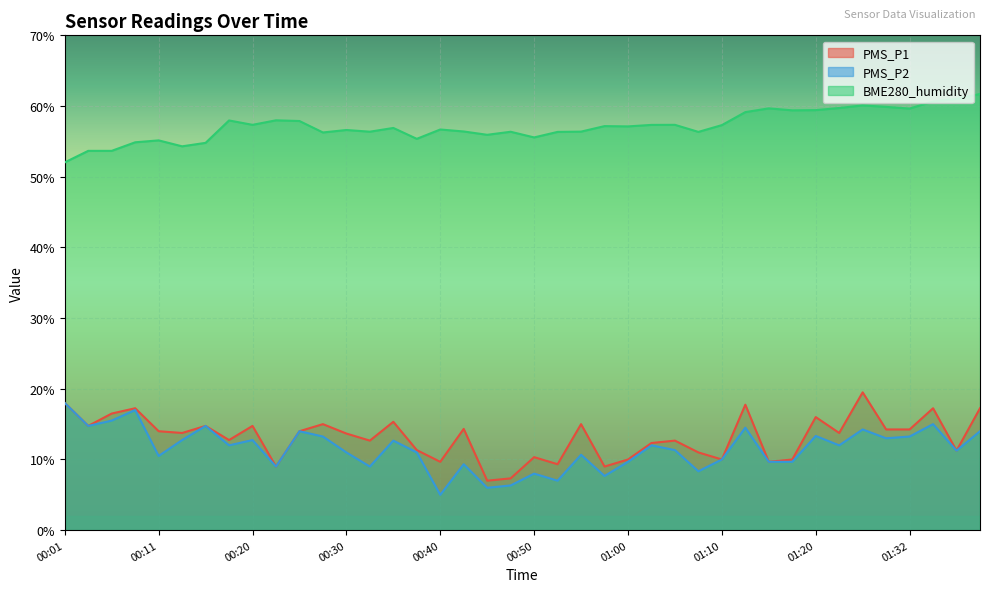

How many data points in BME280_humidity are less than 57?

20